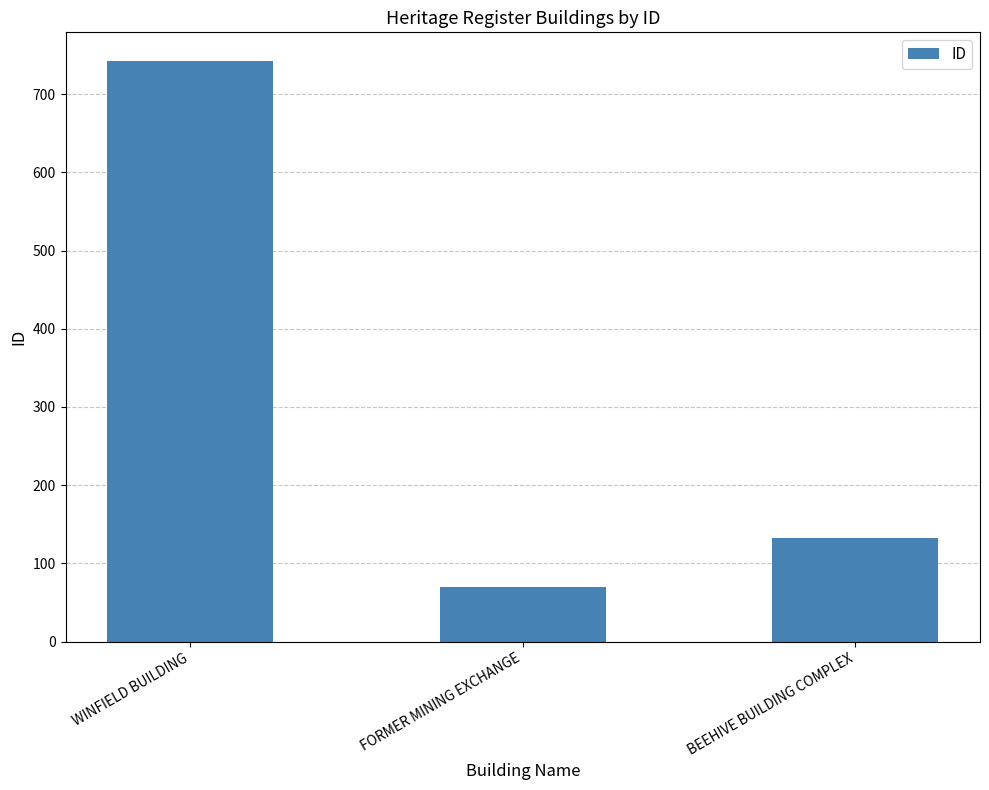

What is the label of the 2nd bar from the left?

FORMER MINING EXCHANGE